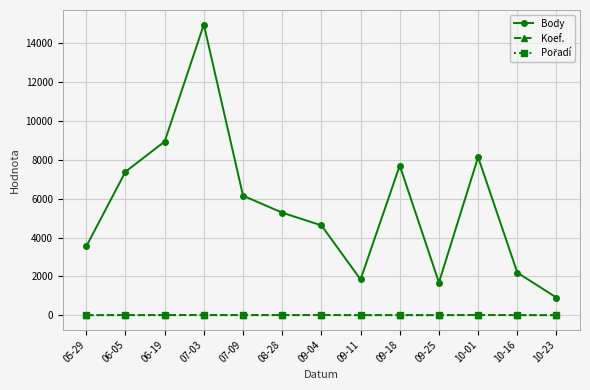

What position from the right is 06-19?

11